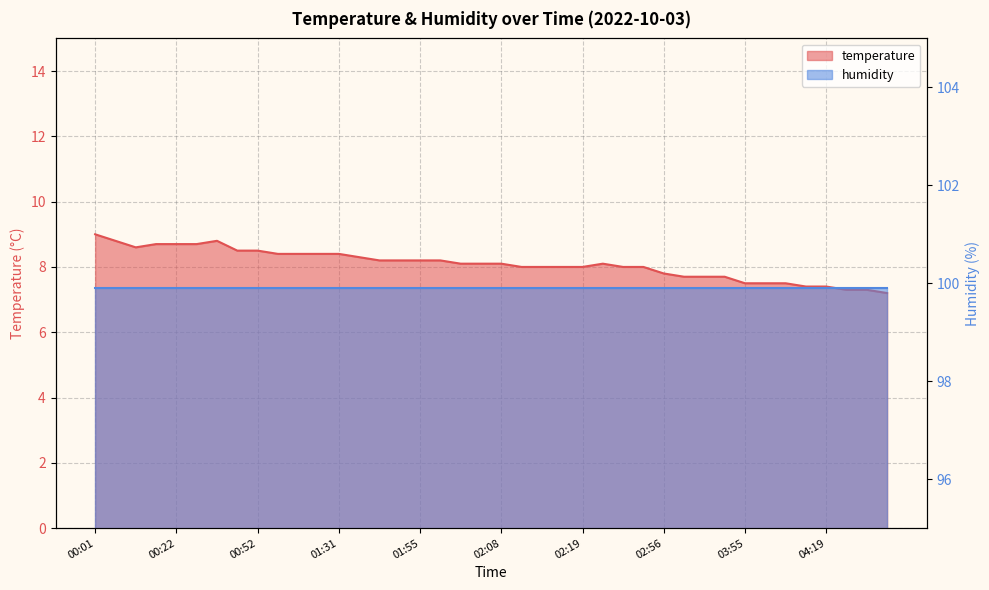

What is the sum of all values?

323.4